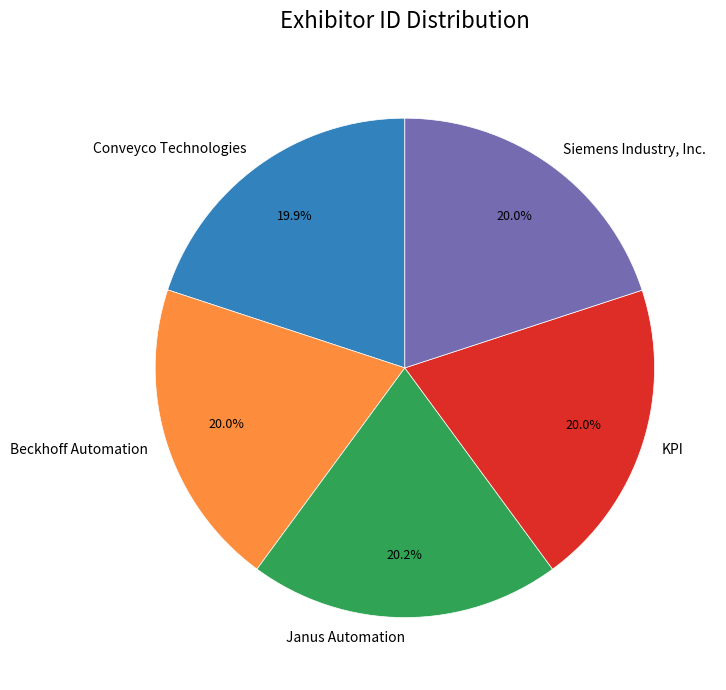

Combined, what portion of the pie is KPI and Conveyco Technologies?

39.9%